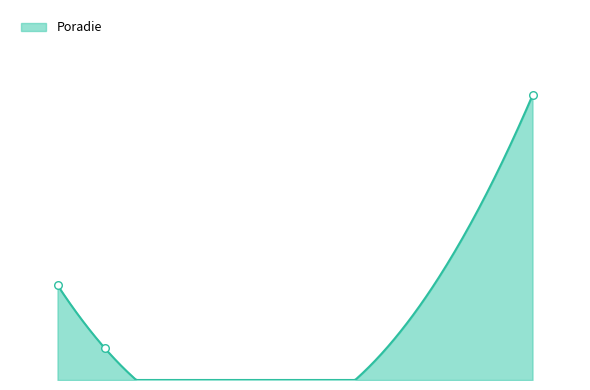

What is the change in value from 68 to 78?

+6